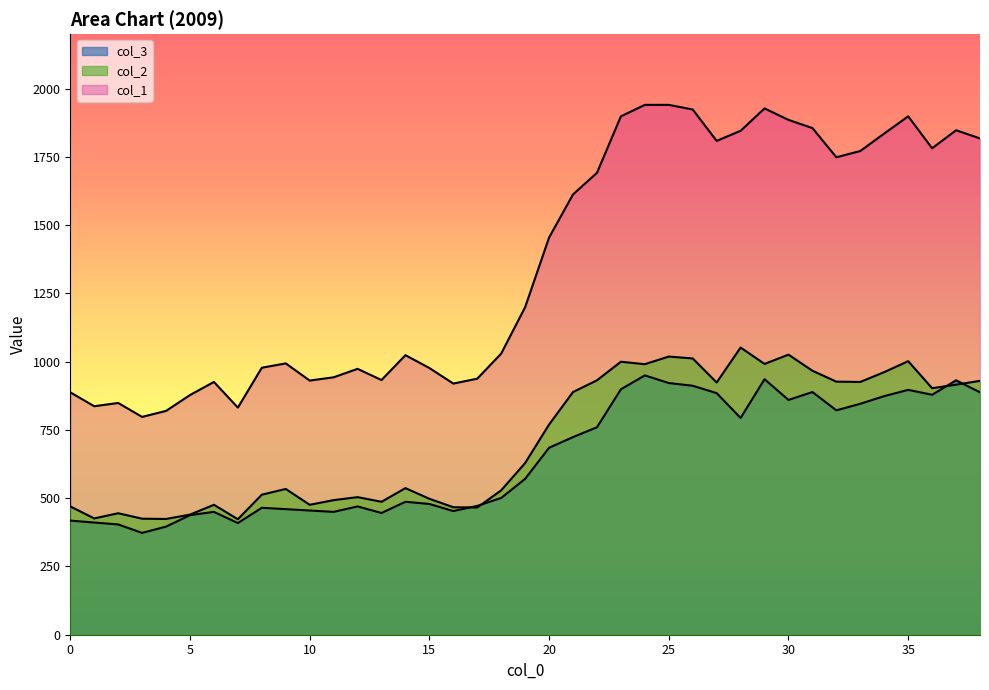

Reading left to right, what are all the values shown in this chart?

col_1: 888	837	849	798	820	878	926	832	978	994	931	943	974	933	1024	977	920	938	1030	1200	1455	1613	1692	1899	1941	1941	1924	1809	1846	1928	1886	1856	1749	1772	1836	1899	1782	1848	1818
col_2: 470	426	445	425	424	440	476	423	513	534	476	493	504	487	537	498	467	466	529	629	770	889	932	1000	991	1019	1012	924	1052	992	1026	967	927	926	962	1002	903	916	930
col_3: 418	411	404	373	396	438	450	409	465	460	455	450	470	446	487	479	453	472	501	571	685	724	760	899	950	922	912	885	794	936	860	889	822	846	874	897	879	932	888